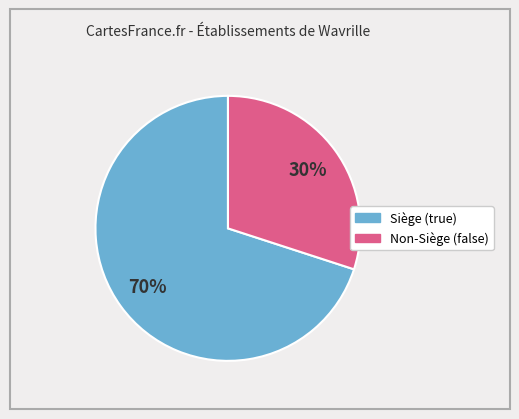

Does any single category account for the majority?

Yes